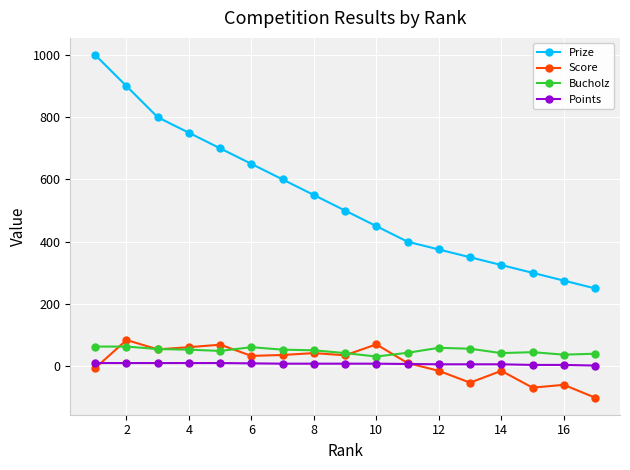

Which series has the widest spread of values?

Prize